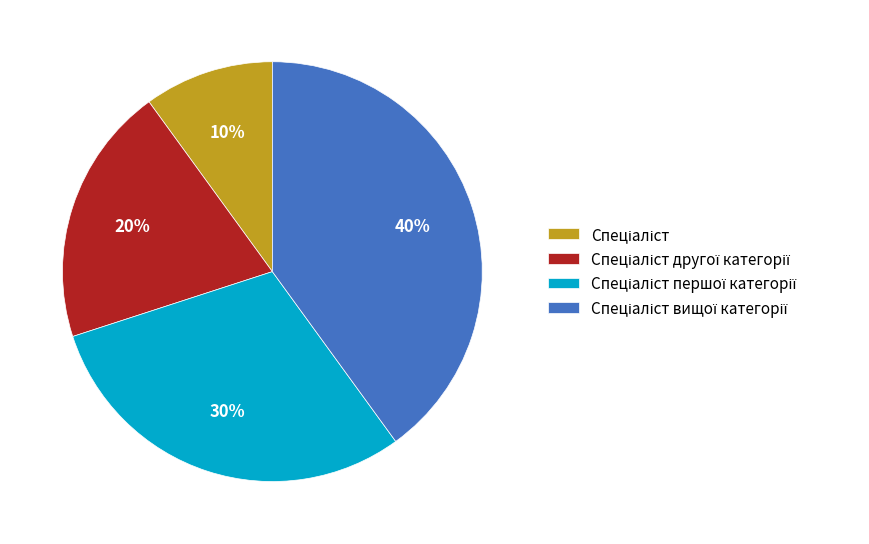

Is there a majority slice in this chart?

No